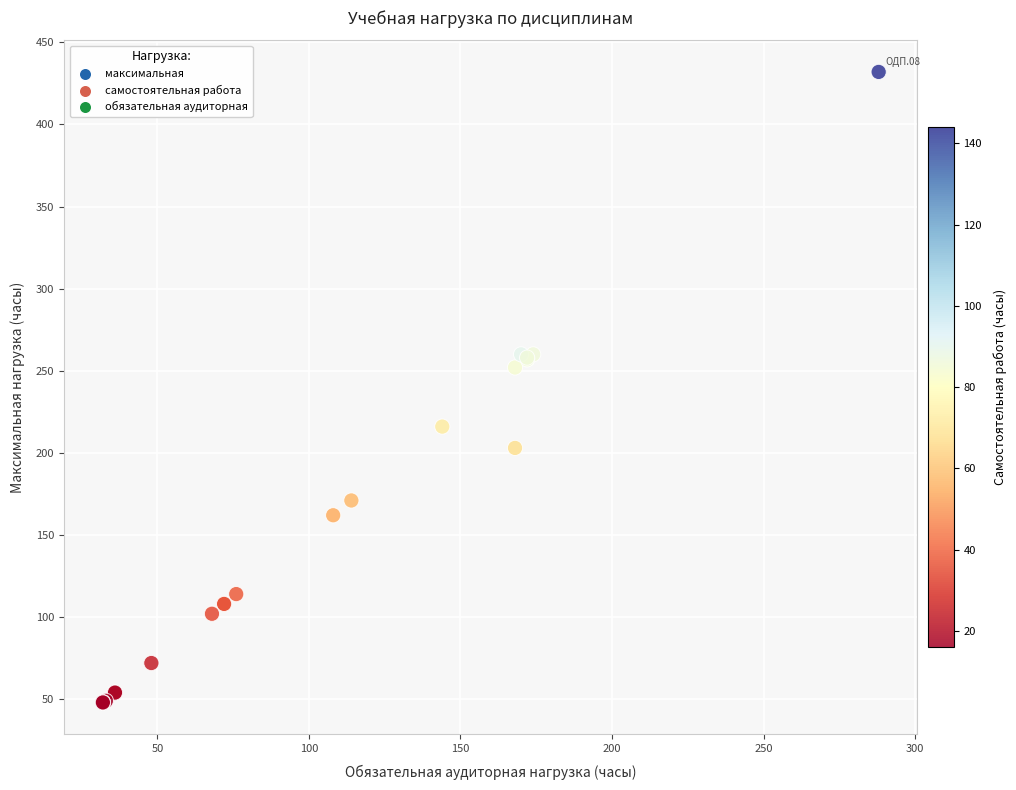

What Y value in the scatter plot is closest to 240?

252